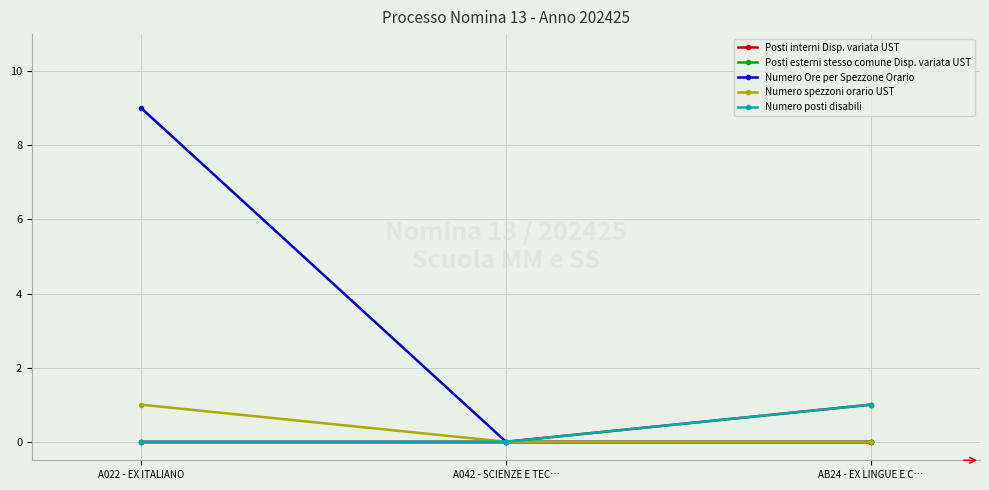

Which series has the largest total across all categories?

Numero Ore per Spezzone Orario